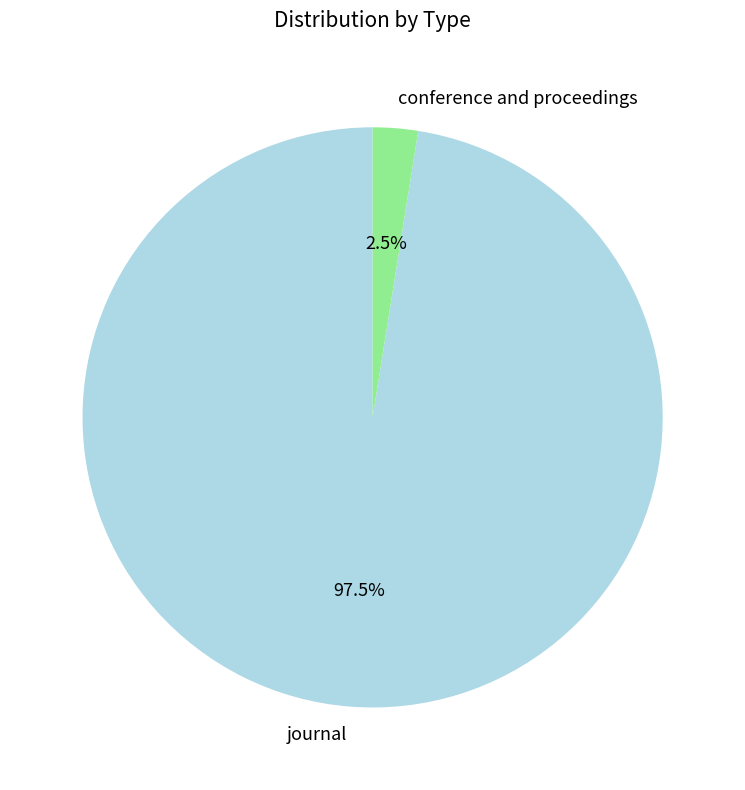

Between journal and conference and proceedings, which is larger?

journal